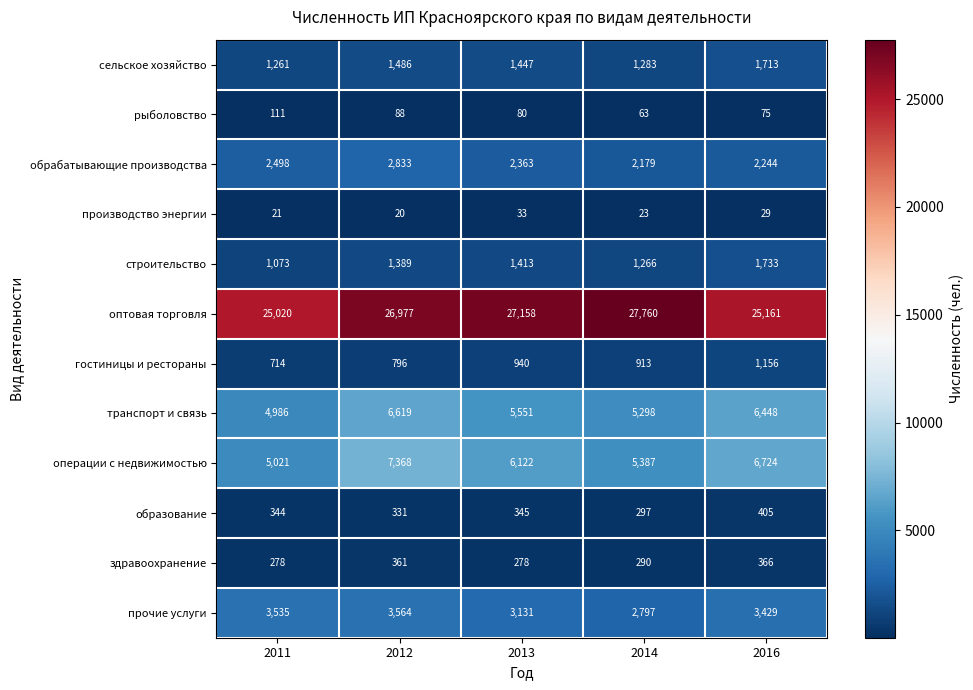

Which series has the largest total across all categories?

оптовая торговля